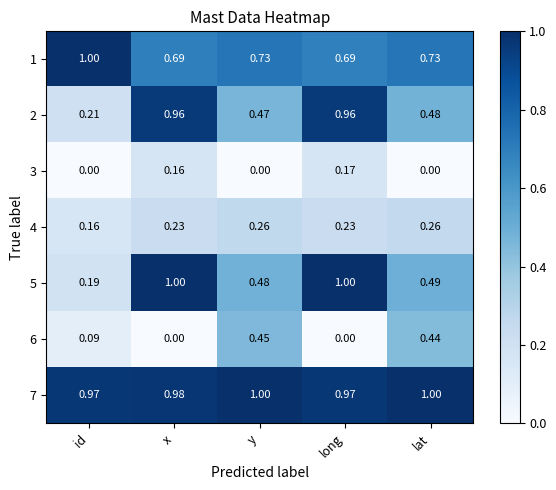

Which category has the highest value in the 6 series?

y